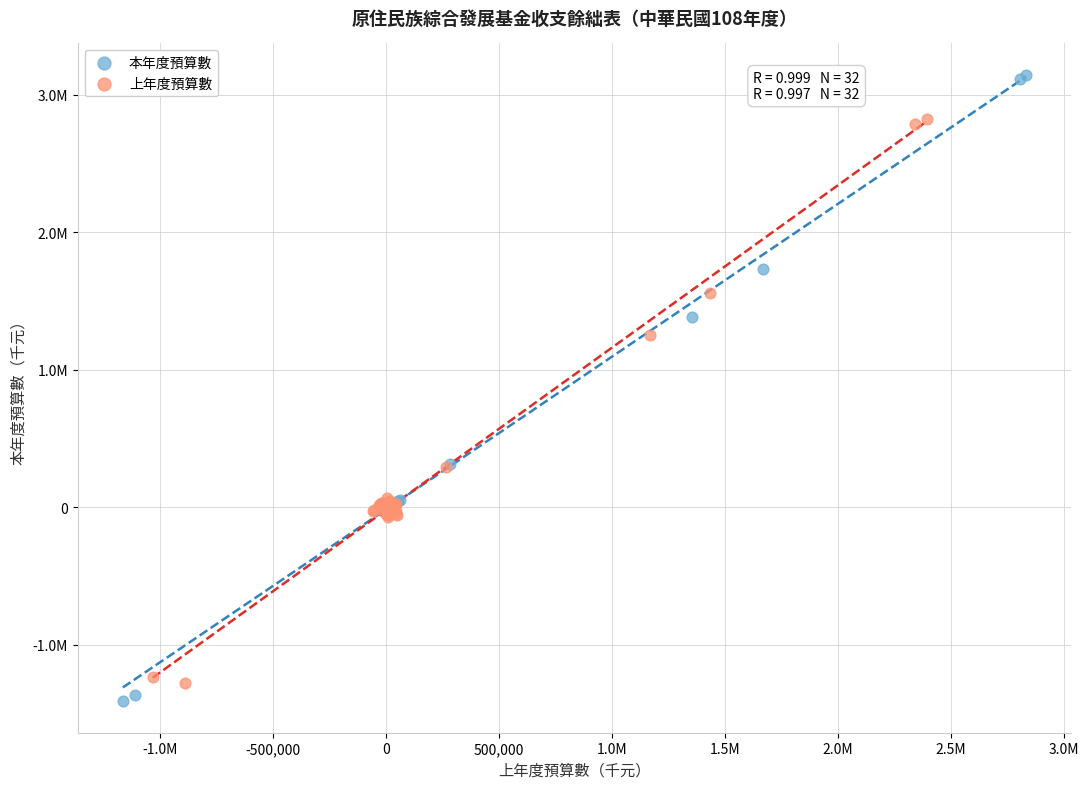

What are all the series names shown in the legend?

本年度預算數, 上年度預算數